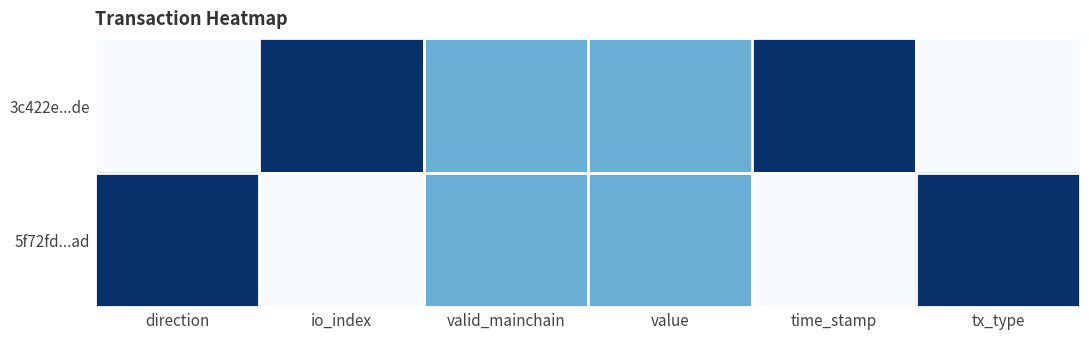

What is the greatest value displayed?

1.0